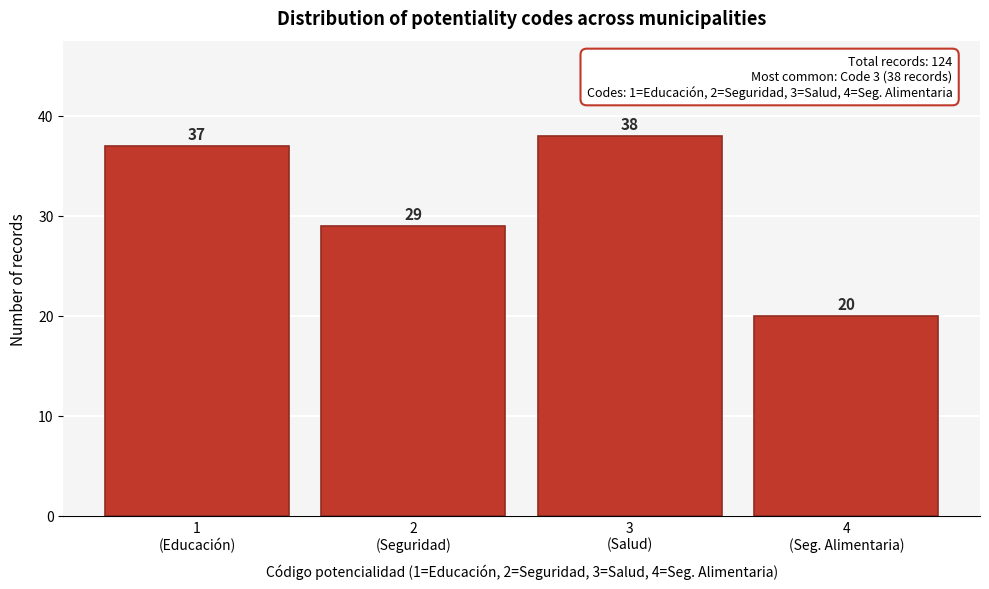

Reading left to right, extract all data points from this chart.

37	29	38	20